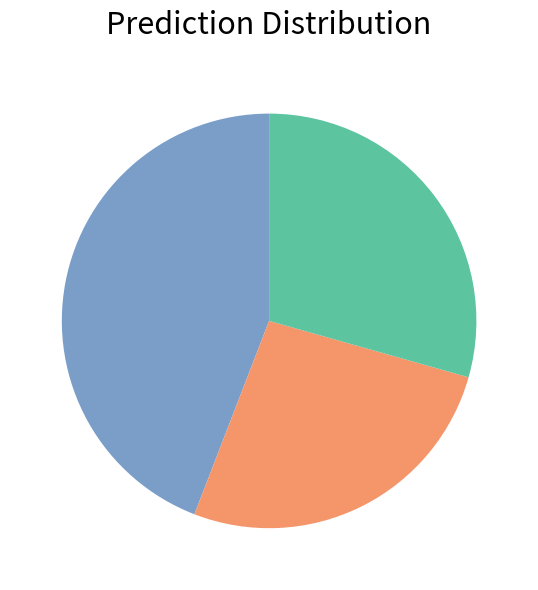

Does any single category account for the majority?

No